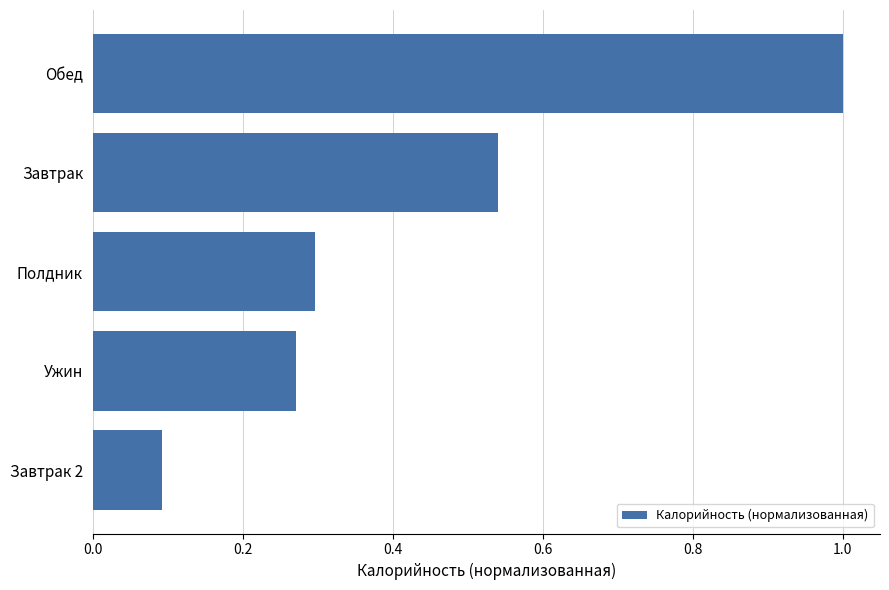

Which category has the highest value across all series?

Обед